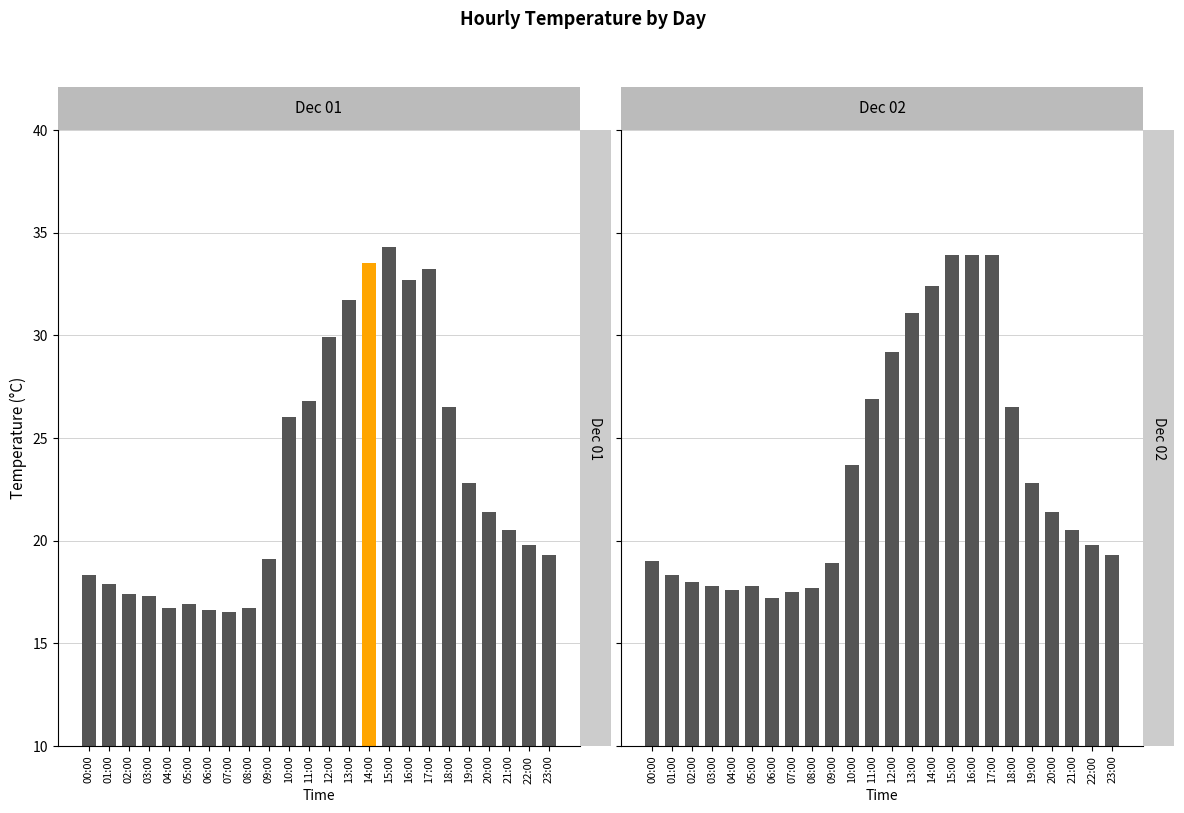

List the labels in order of Dec 02 value, smallest first.

06:00, 07:00, 04:00, 08:00, 03:00, 05:00, 02:00, 01:00, 09:00, 00:00, 23:00, 22:00, 21:00, 20:00, 19:00, 10:00, 18:00, 11:00, 12:00, 13:00, 14:00, 15:00, 16:00, 17:00